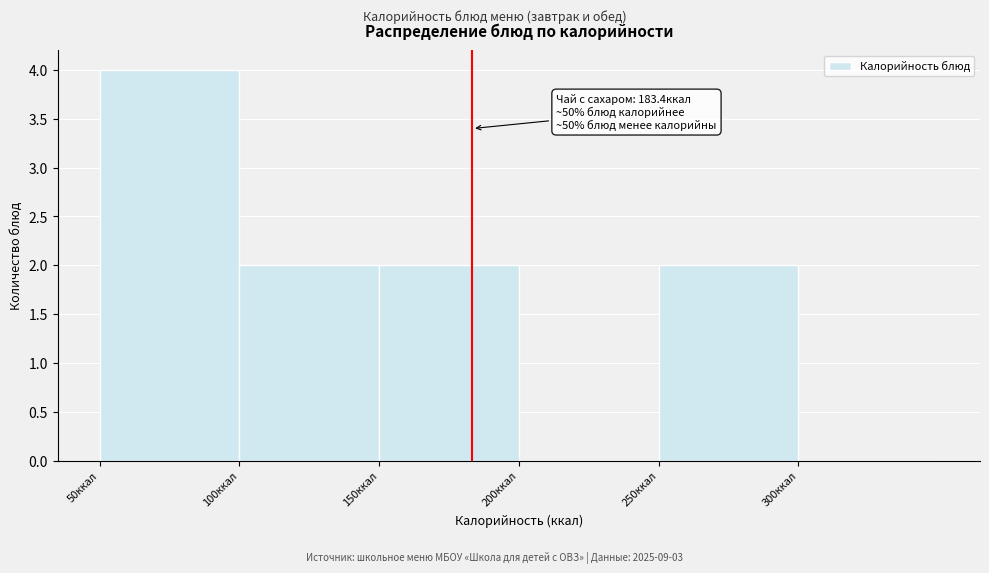

Which range on the x-axis has the tallest bar?

50 to 100